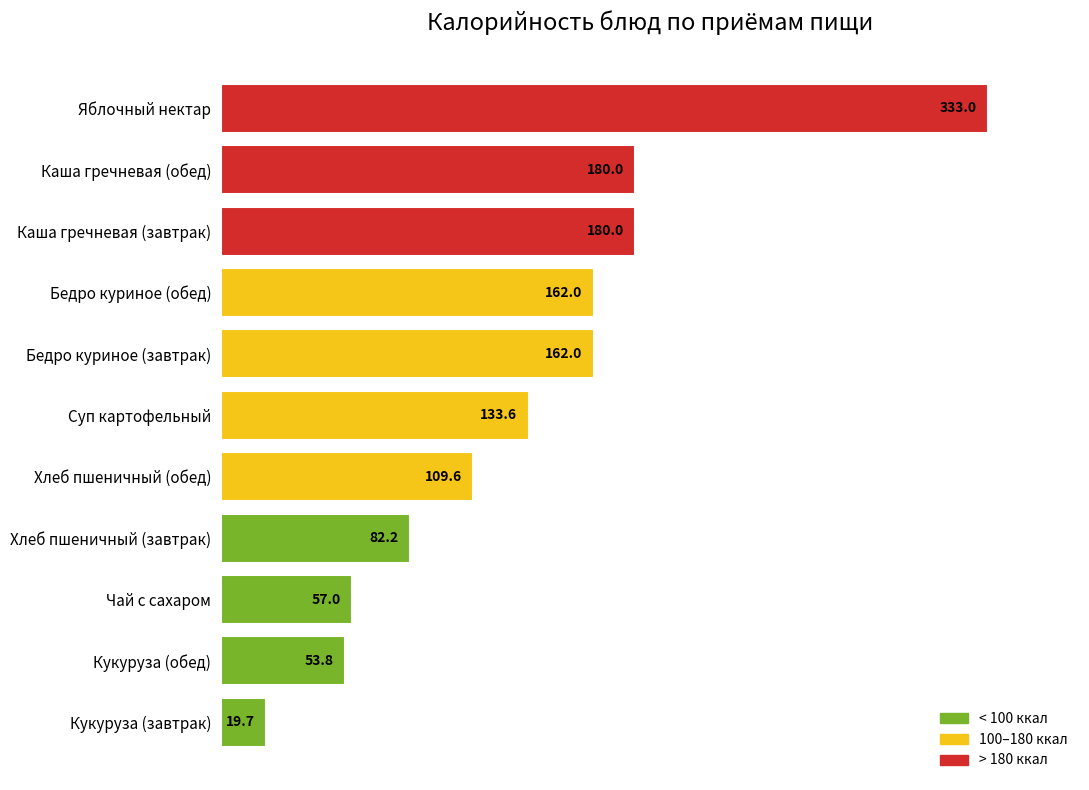

The chart shows a value of 162.0 at Бедро куриное (обед). True or false?

True